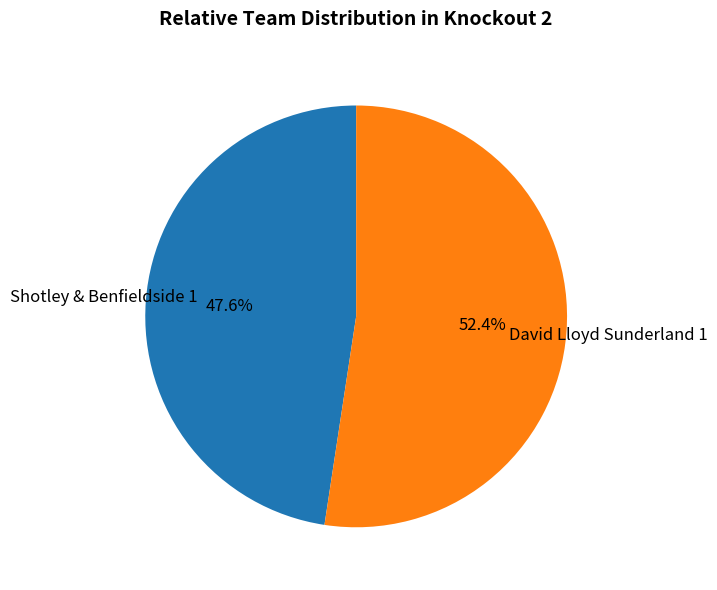

How much of the chart is everything except David Lloyd Sunderland 1?

47.6%